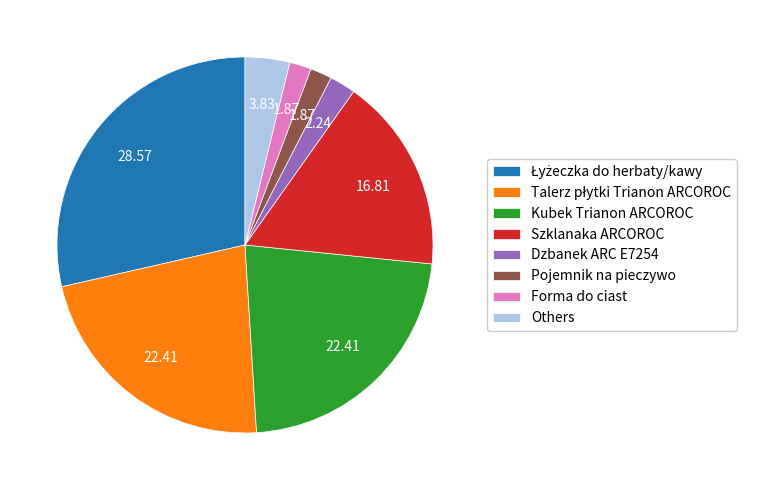

What is the ratio of the value at Szklanaka ARCOROC to the value at Kubek Trianon ARCOROC?

0.8